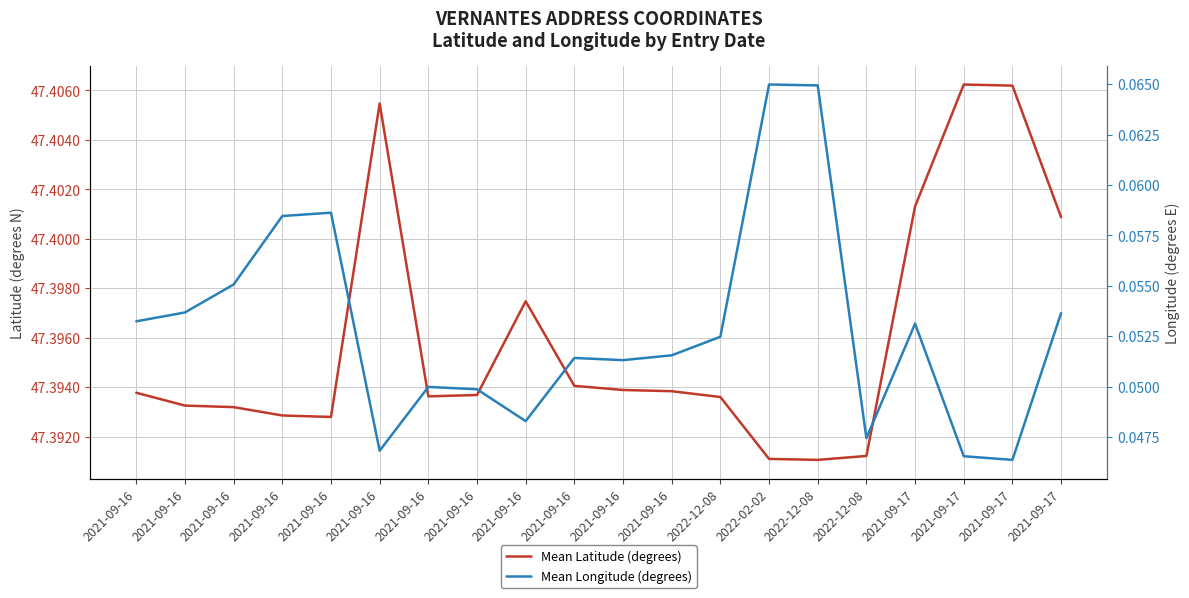

List the labels in order of Mean Latitude (degrees) value, largest first.

2021-09-17, 2021-09-17, 2021-09-16, 2021-09-17, 2021-09-17, 2021-09-16, 2021-09-16, 2021-09-16, 2021-09-16, 2021-09-16, 2021-09-16, 2021-09-16, 2022-12-08, 2021-09-16, 2021-09-16, 2021-09-16, 2021-09-16, 2022-12-08, 2022-02-02, 2022-12-08